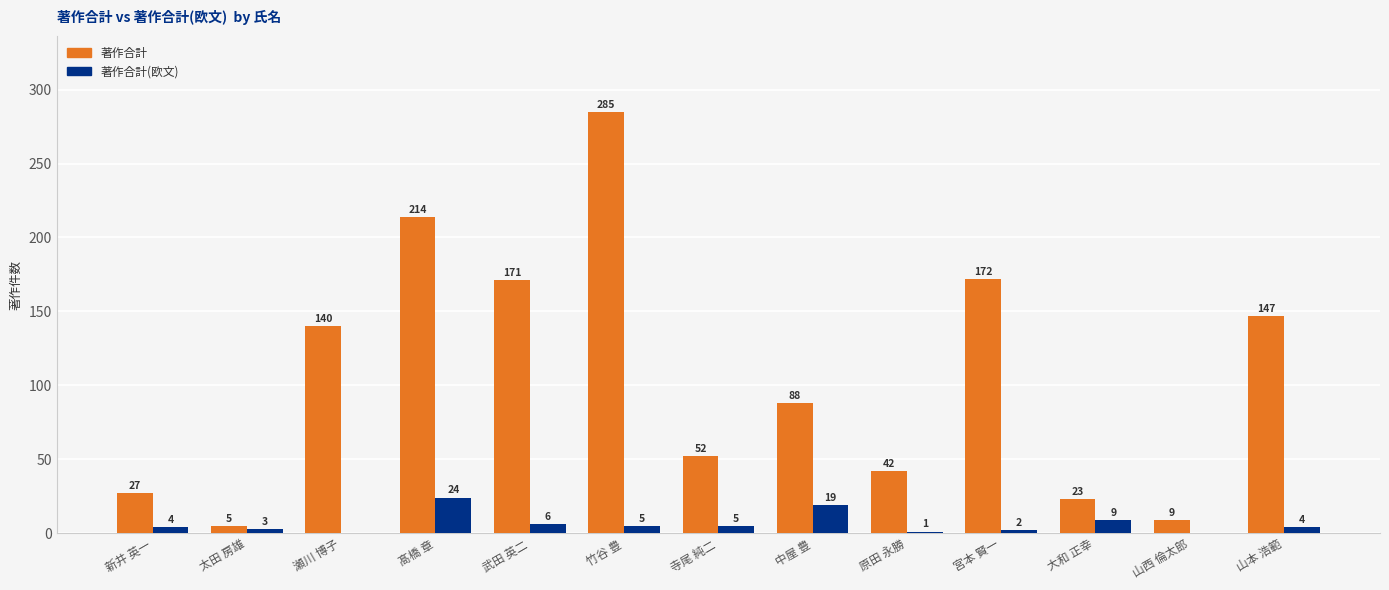

Read the 著作合計 value at 原田 永勝, to the nearest 50.

50